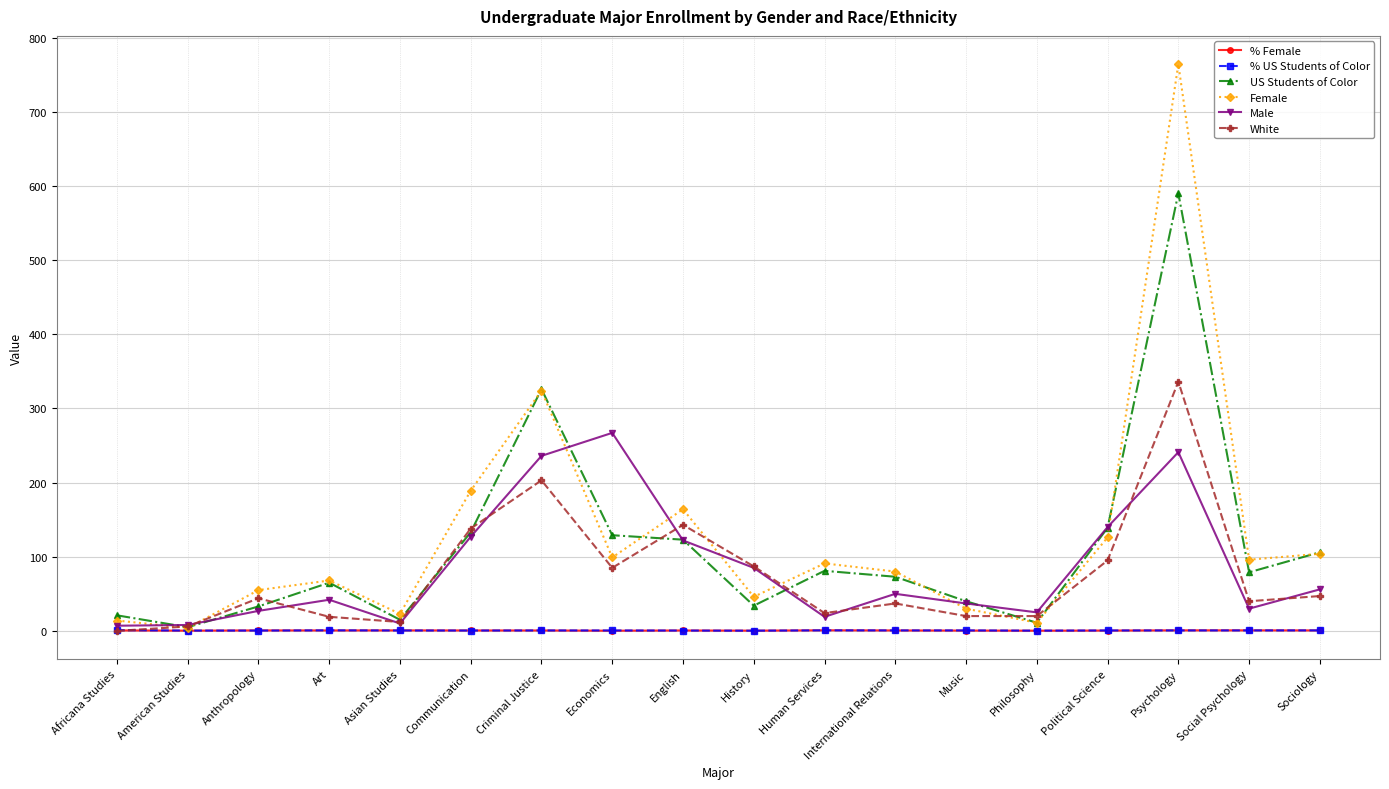

True or false: Female has more than 2 points higher than both neighbors.

True